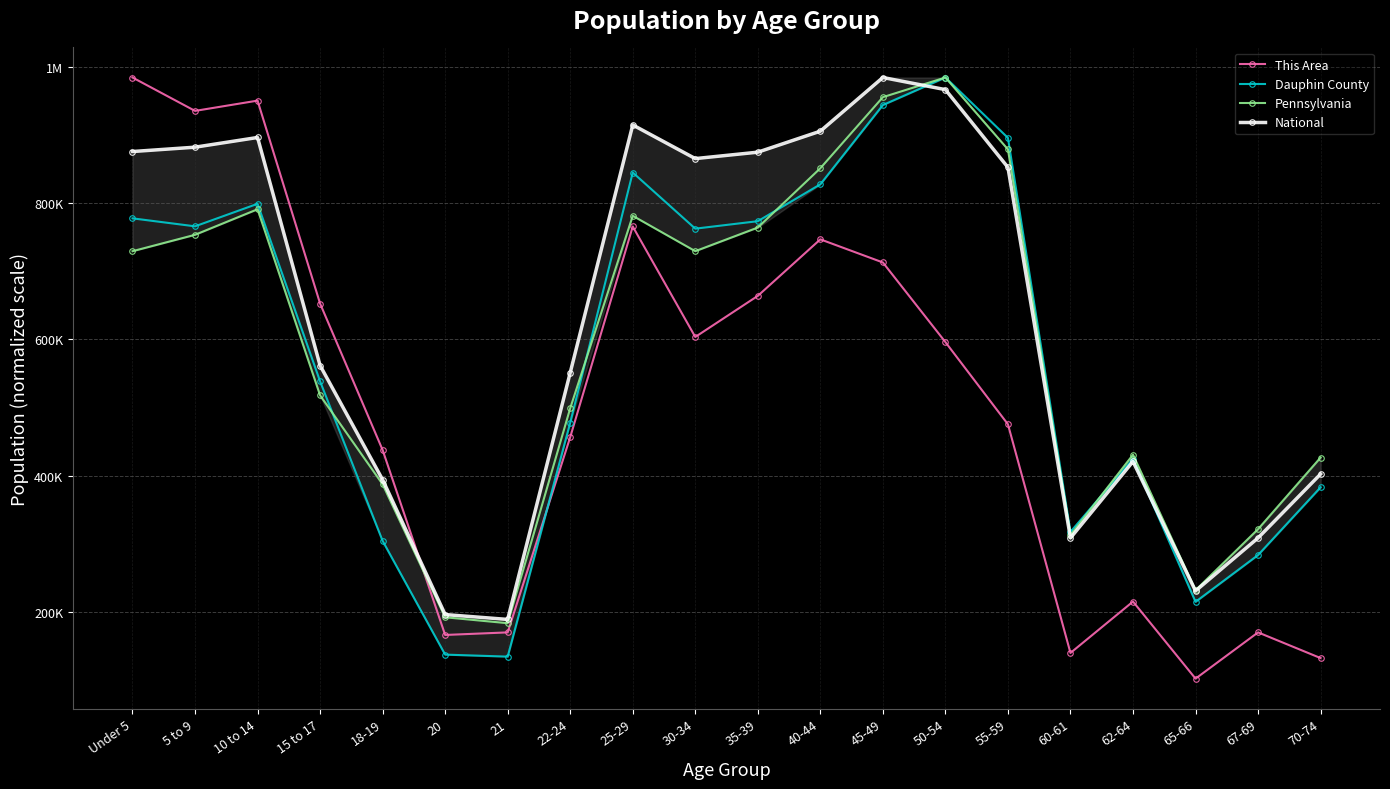

Which series has the largest range (max minus min)?

This Area